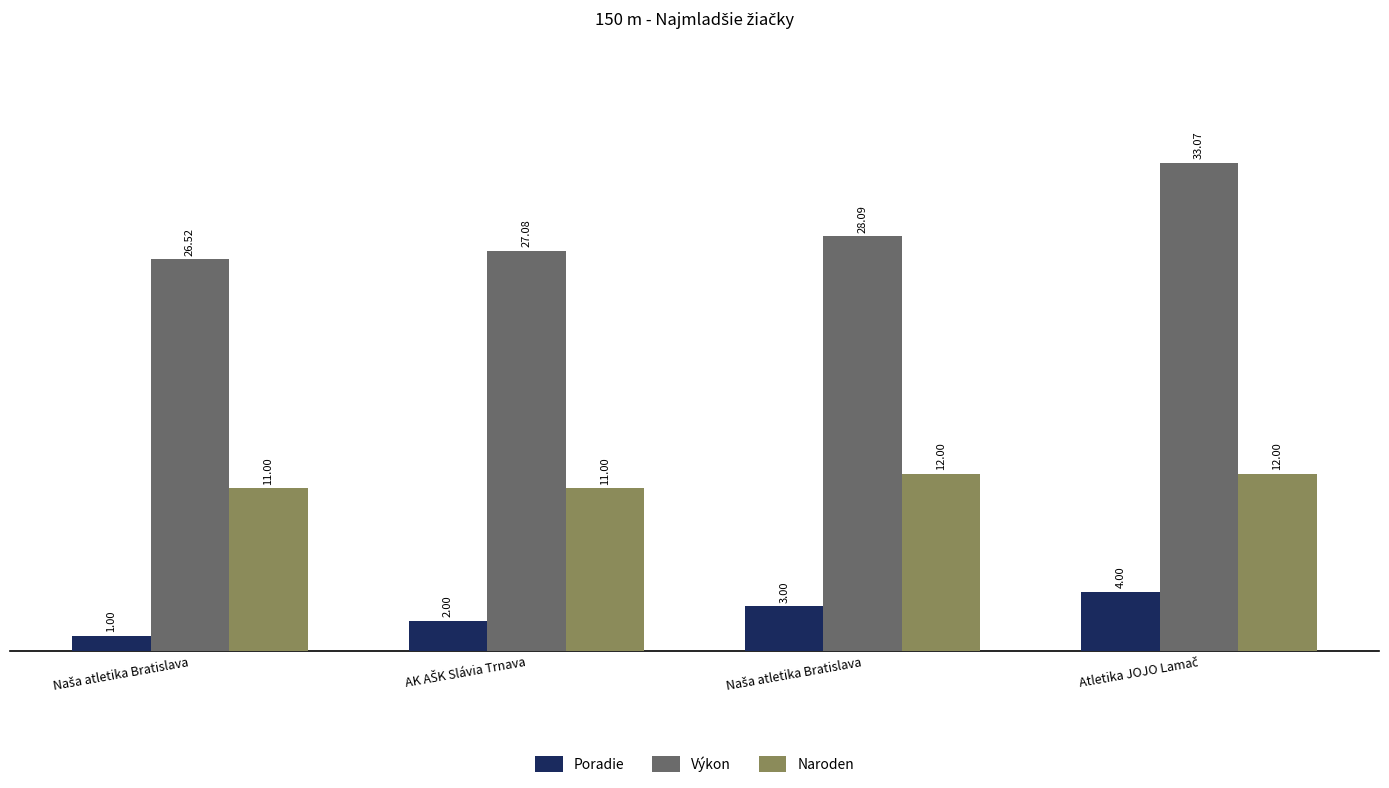

True or false: Naroden has a value of 18.4 at Naša atletika Bratislava.

False